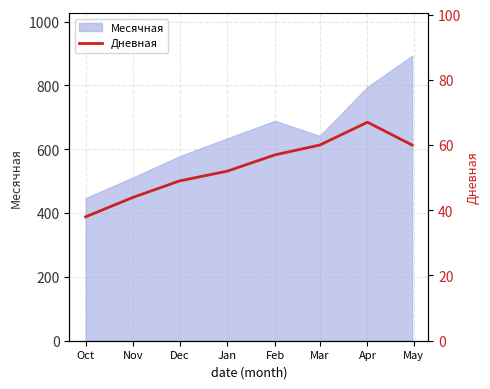

The Месячная series shows 206 at Dec. True or false?

False